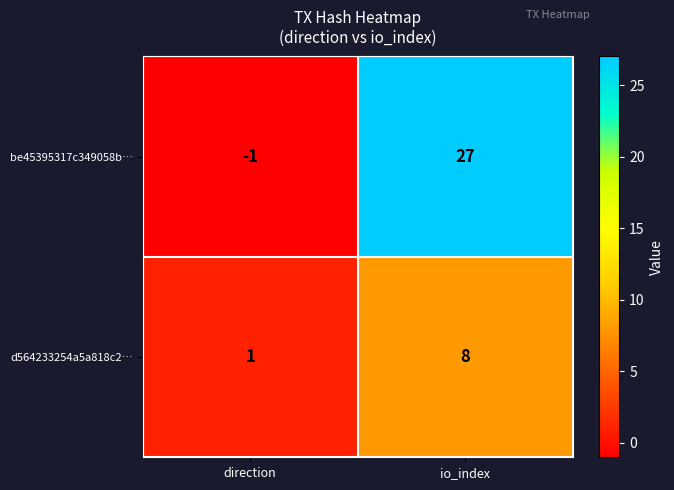

What is the approximate value of be45395317c349058b… at io_index, to the nearest 10?

30